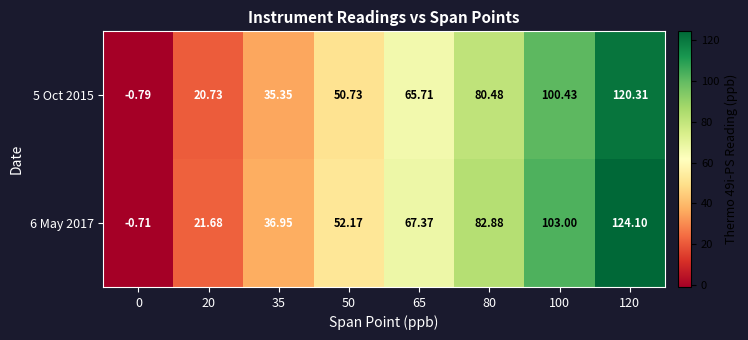

Rank the series by their maximum value, from lowest to highest.

5 Oct 2015, 6 May 2017